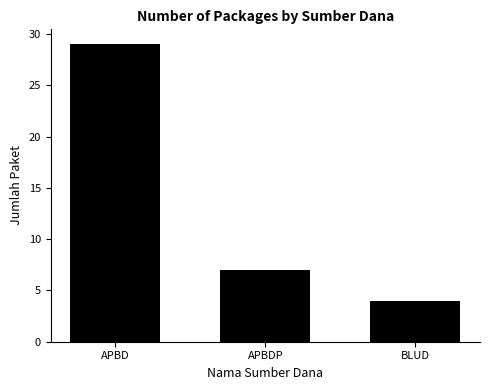

Rank the categories by value from lowest to highest.

BLUD, APBDP, APBD